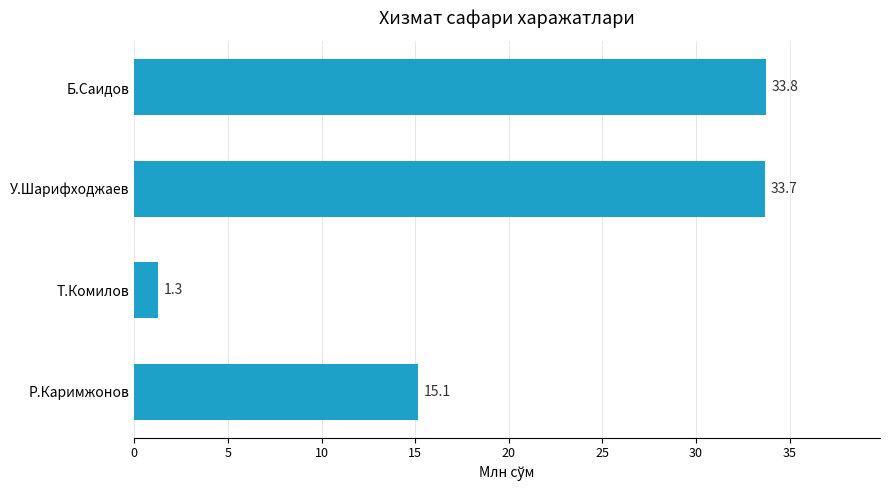

Reading bottom to top, what are all the values shown in this chart?

15.1	1.3	33.7	33.8